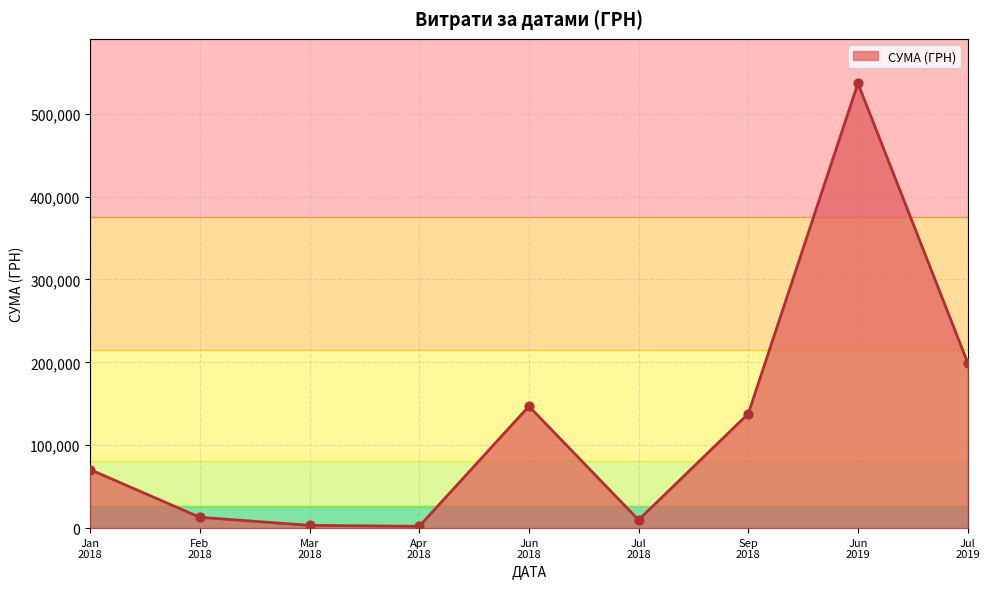

What is the greatest value displayed?

536593.7